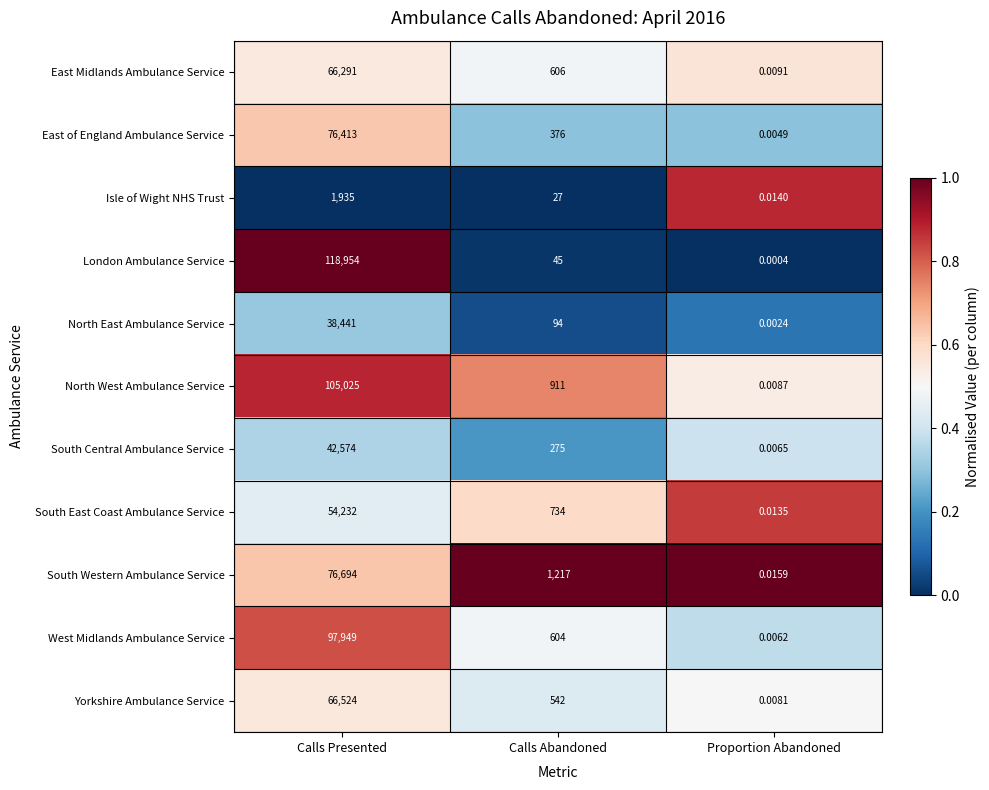

List the labels in order of Isle of Wight NHS Trust value, smallest first.

Proportion Abandoned, Calls Abandoned, Calls Presented